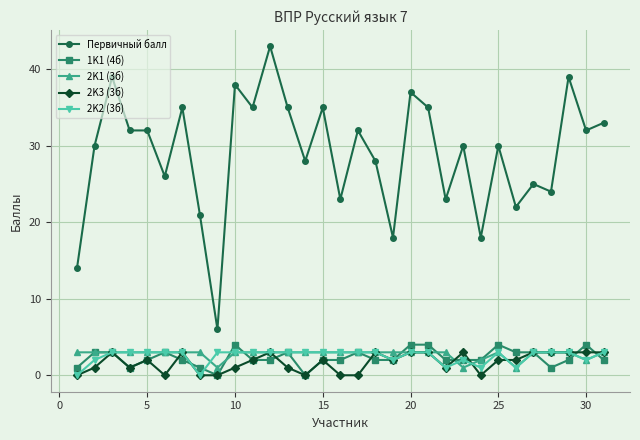

What is the sum of all 2K3 (3б) values?

53